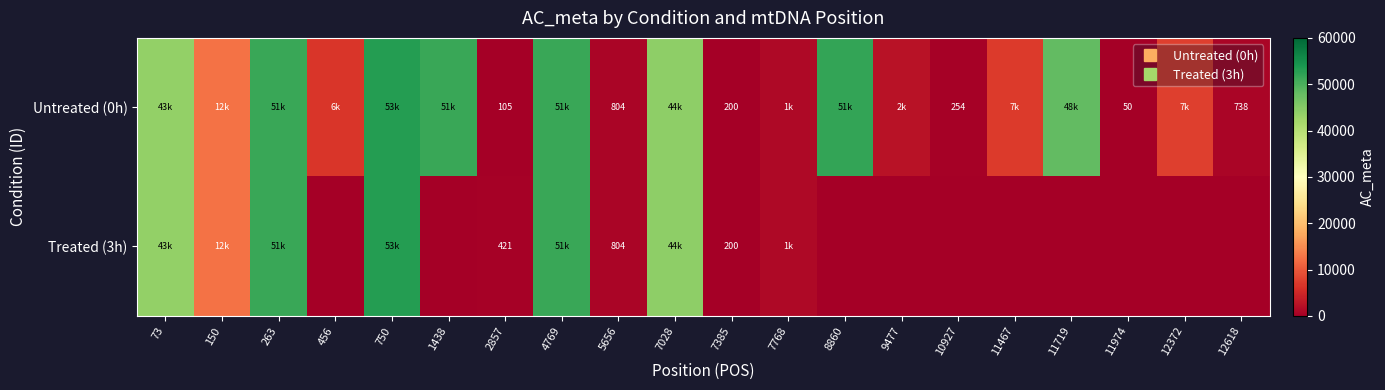

How many positive values does the Treated (3h) series have?

10